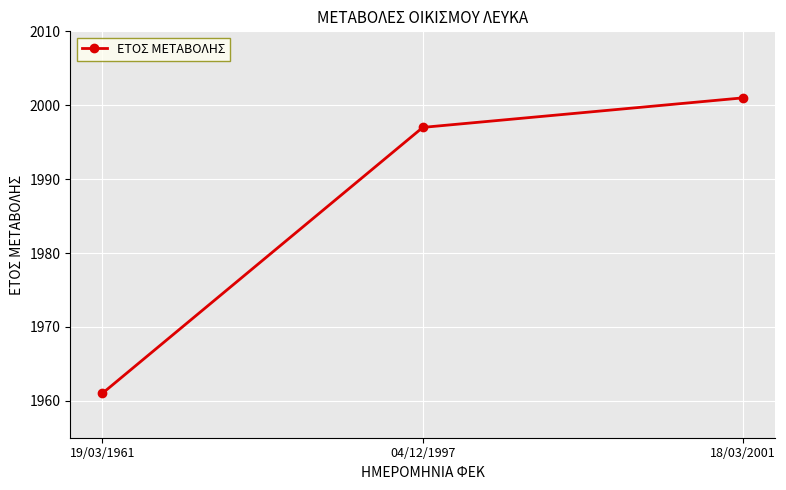

What is the label of the 3rd point from the left?

18/03/2001